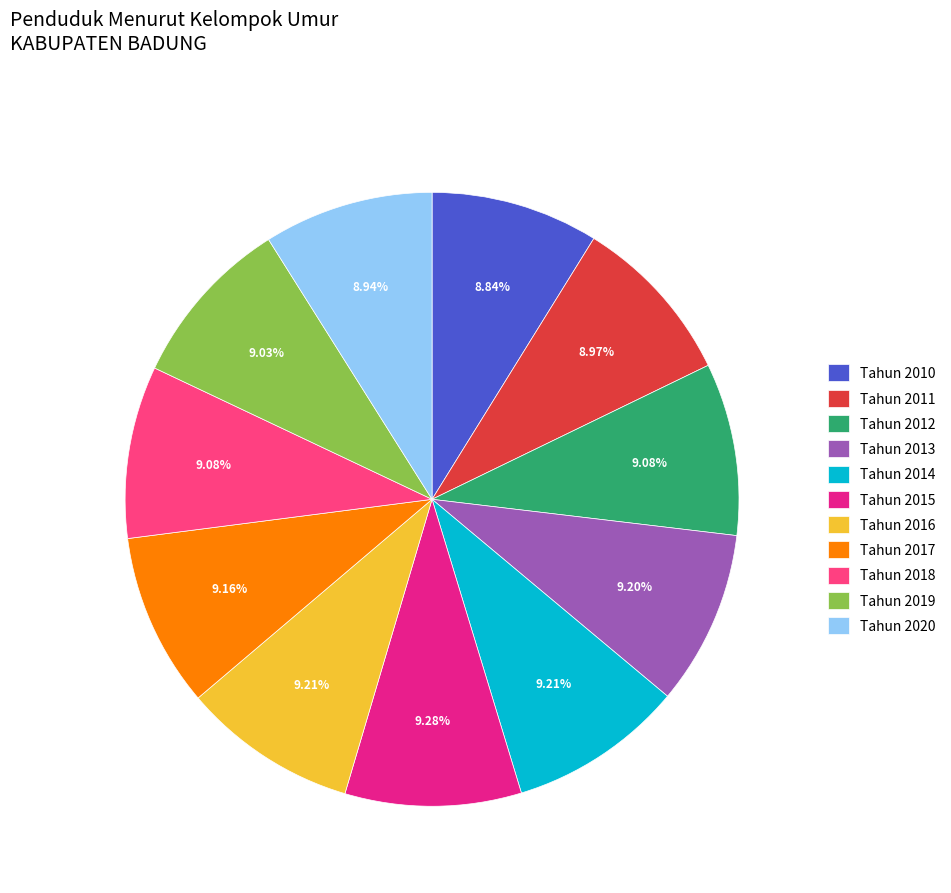

What percentage is the Tahun 2014 slice, to the nearest percent?

9%